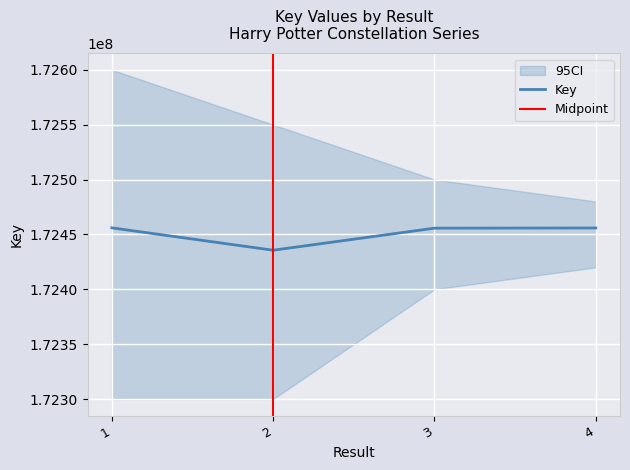

List the labels in order of value, largest first.

1, 4, 3, 2